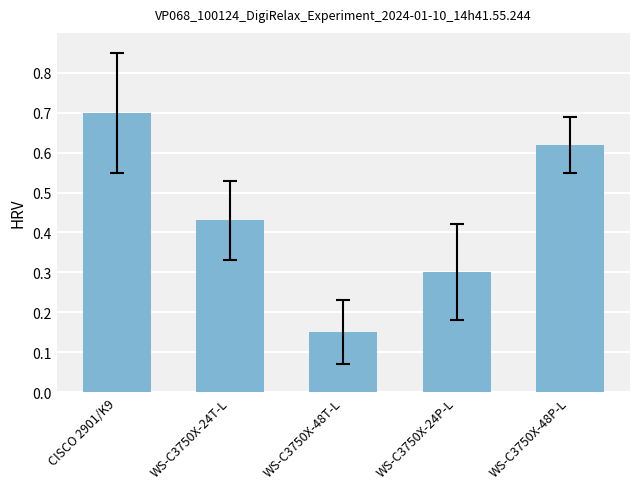

List the labels in order of value, smallest first.

WS-C3750X-48T-L, WS-C3750X-24P-L, WS-C3750X-24T-L, WS-C3750X-48P-L, CISCO 2901/K9